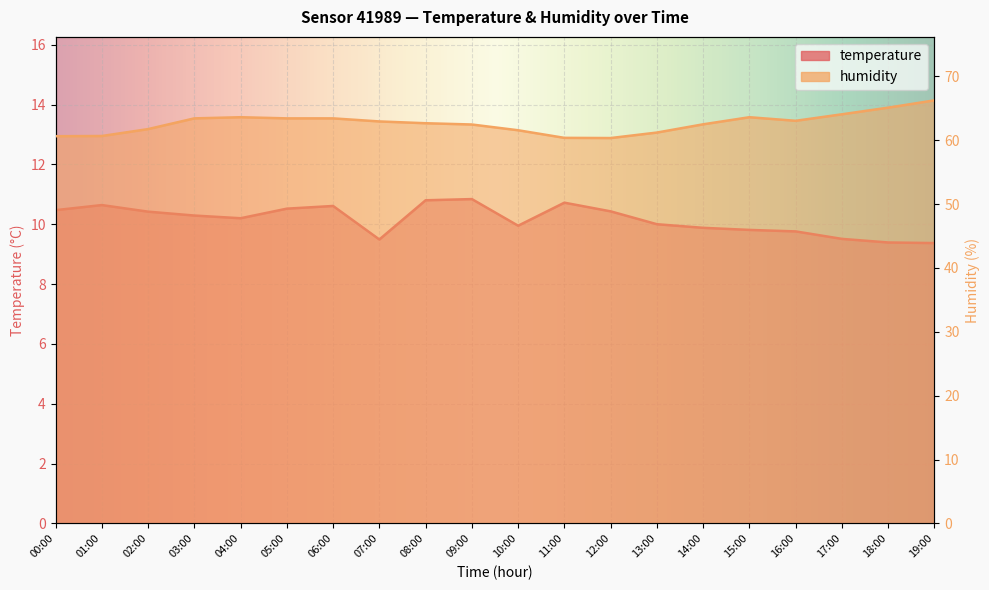

True or false: temperature and humidity intersect in this chart.

False